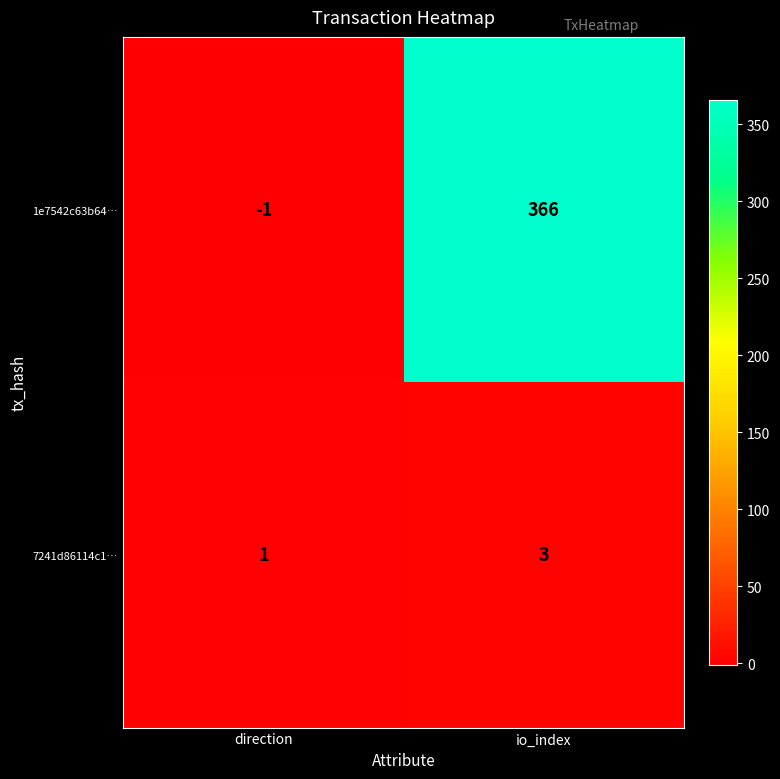

What is the sum of the 1e7542c63b64… values at io_index and direction?

365